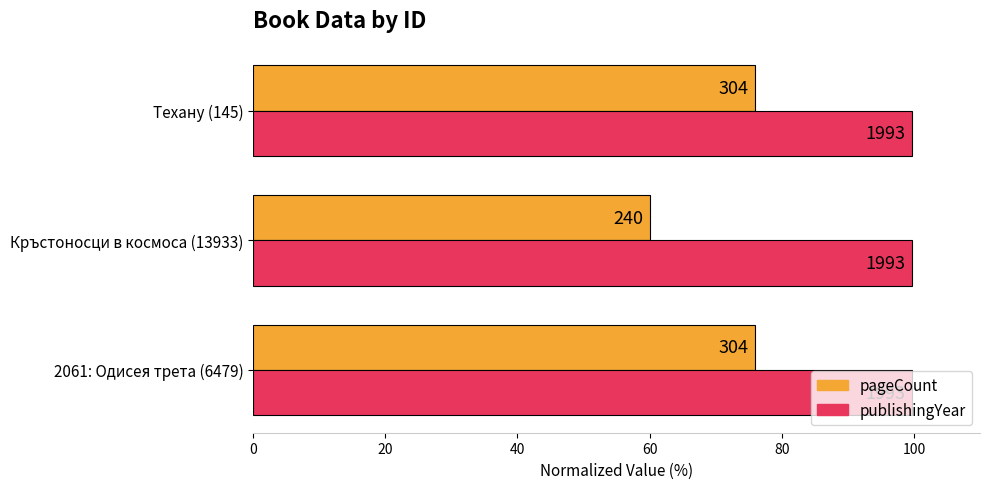

What are all the series names shown in the legend?

pageCount, publishingYear